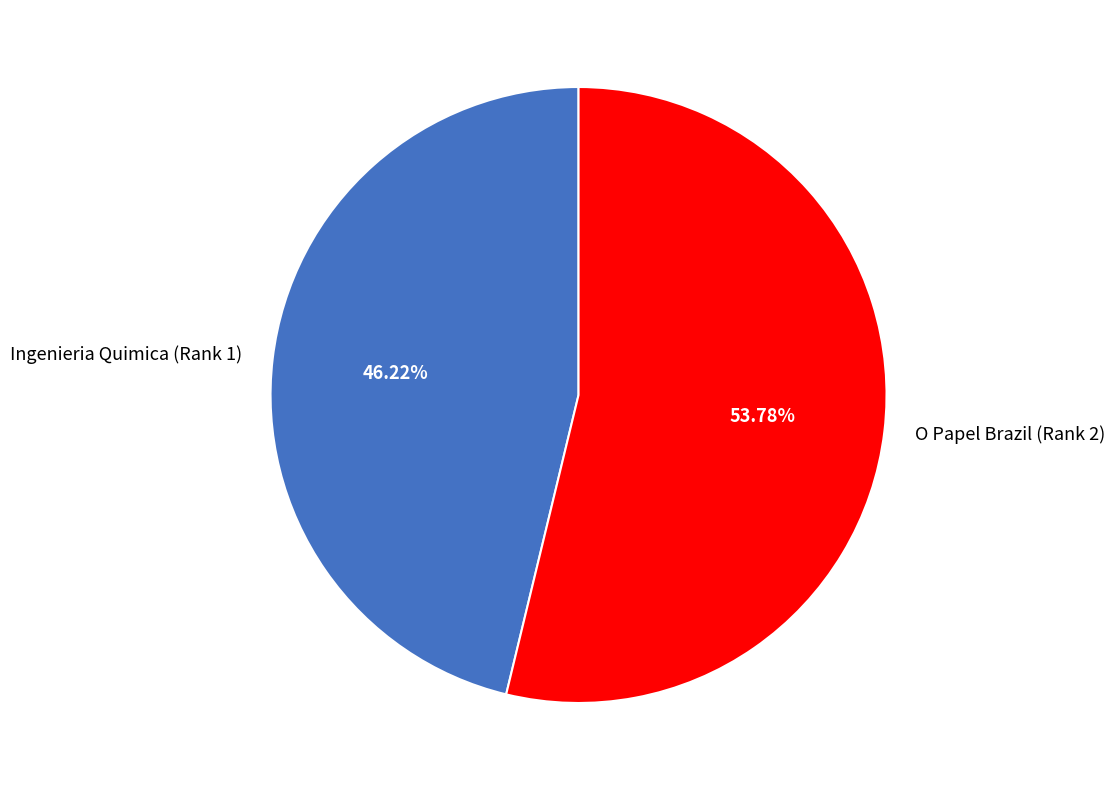

Between Ingenieria Quimica (Rank 1) and O Papel Brazil (Rank 2), which is larger?

O Papel Brazil (Rank 2)